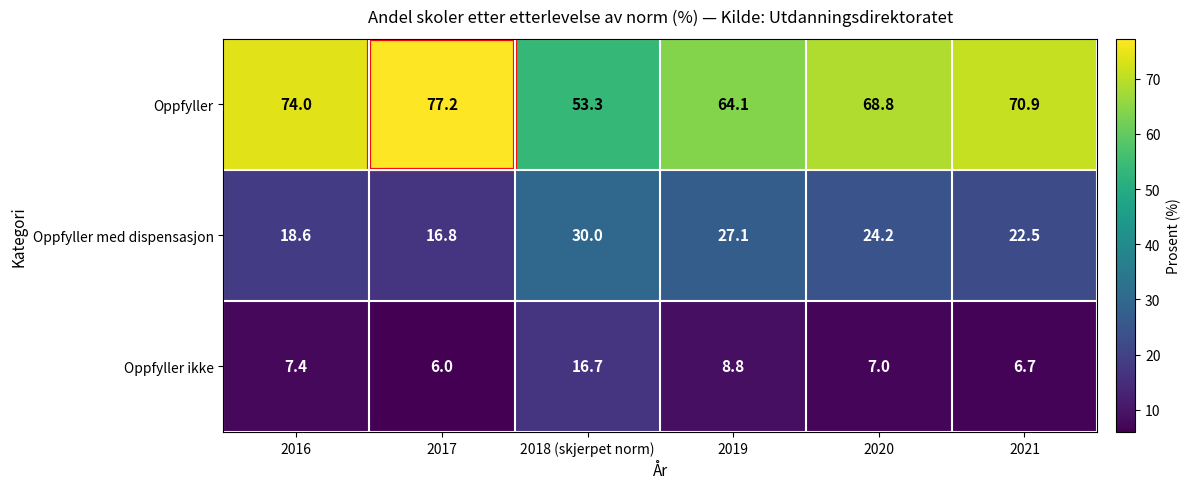

Rank the series at 2016 from lowest to highest value.

Oppfyller ikke, Oppfyller med dispensasjon, Oppfyller